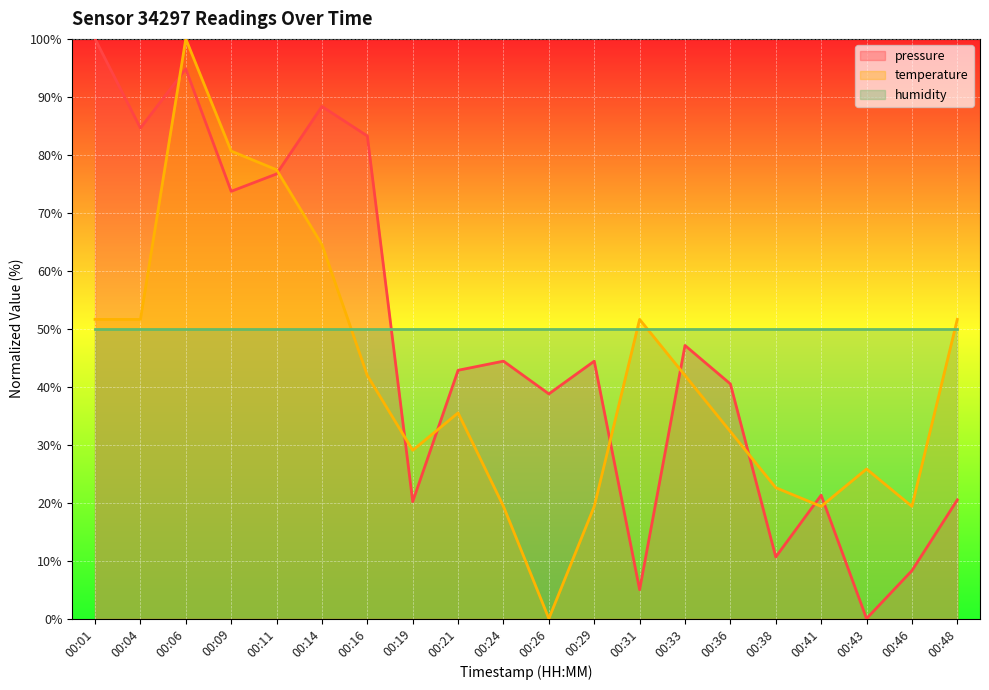

Where is temperature nearest to the value 50?

00:01